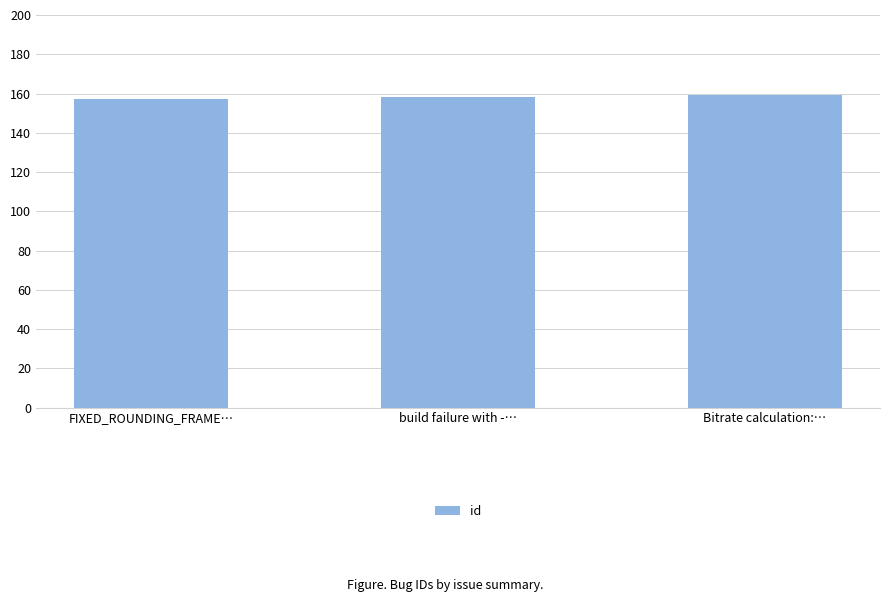

What is the greatest value displayed?

159